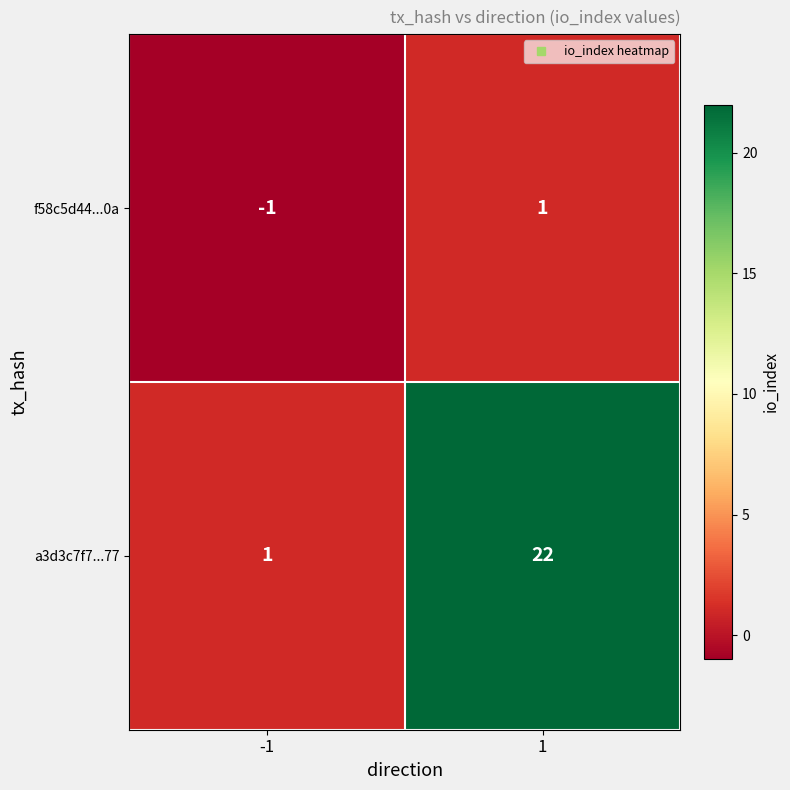

The f58c5d44...0a series shows -1 at -1. True or false?

True